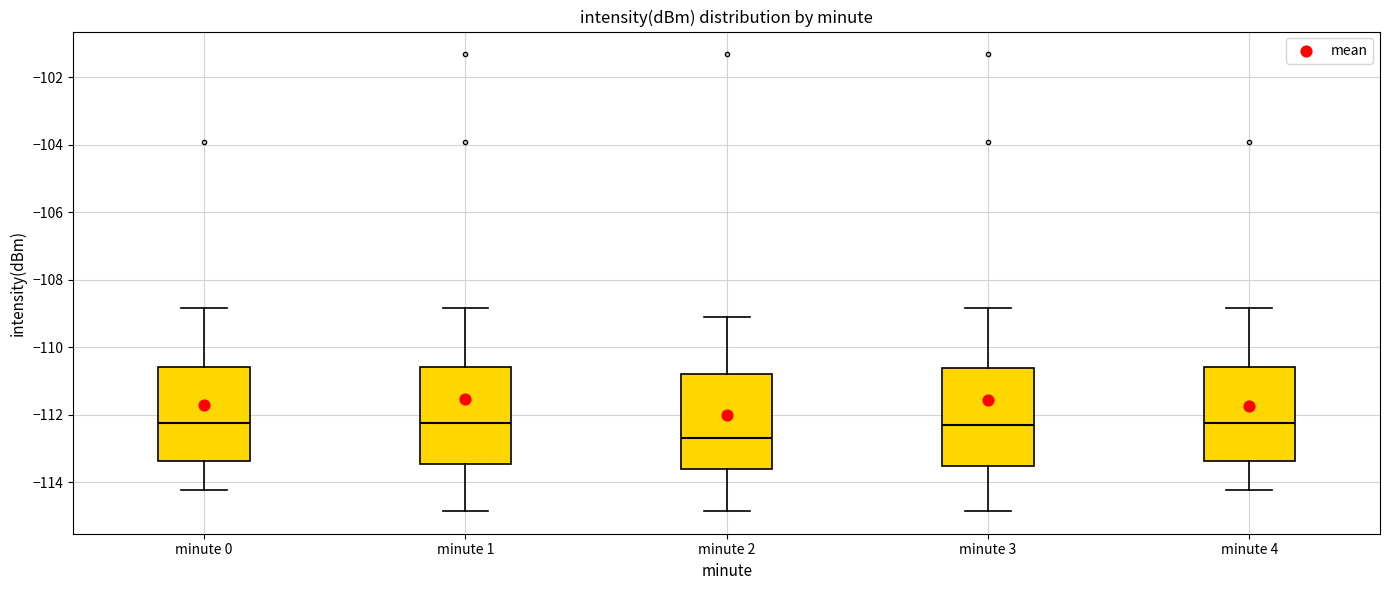

Reading left to right, read every box against the y-axis: the position of its median line, the range the box covers, and the ends of its whiskers. The values are not printed on the chart, so give them approximately, as read against the axis.

minute 0: median -112.2, box -113.4 to -110.6, whiskers -114.2 to -108.8
minute 1: median -112.2, box -113.4 to -110.6, whiskers -114.8 to -108.8
minute 2: median -112.6, box -113.6 to -110.8, whiskers -114.8 to -109.0
minute 3: median -112.4, box -113.6 to -110.6, whiskers -114.8 to -108.8
minute 4: median -112.2, box -113.4 to -110.6, whiskers -114.2 to -108.8